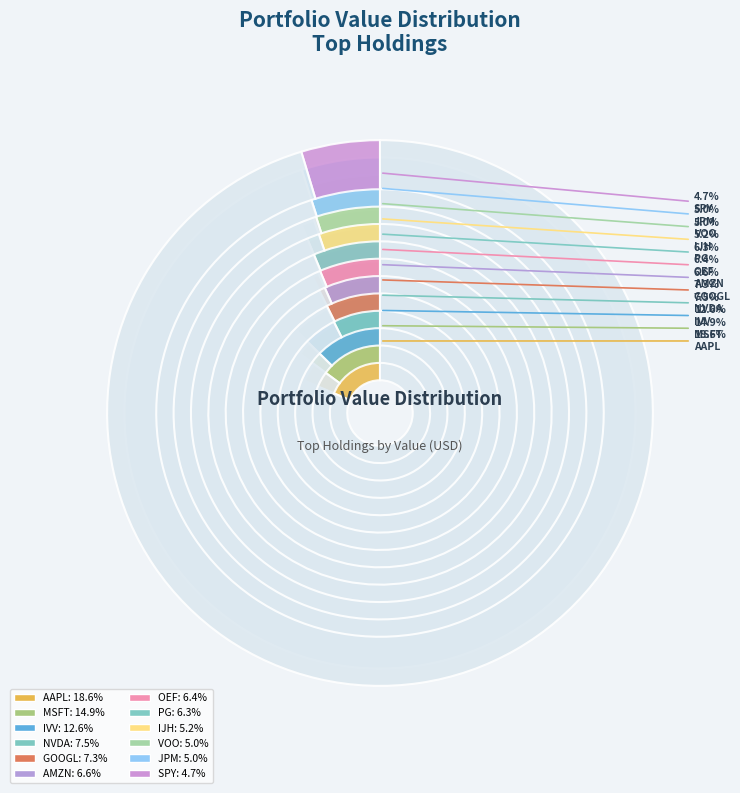

How many segments does this pie chart have?

12